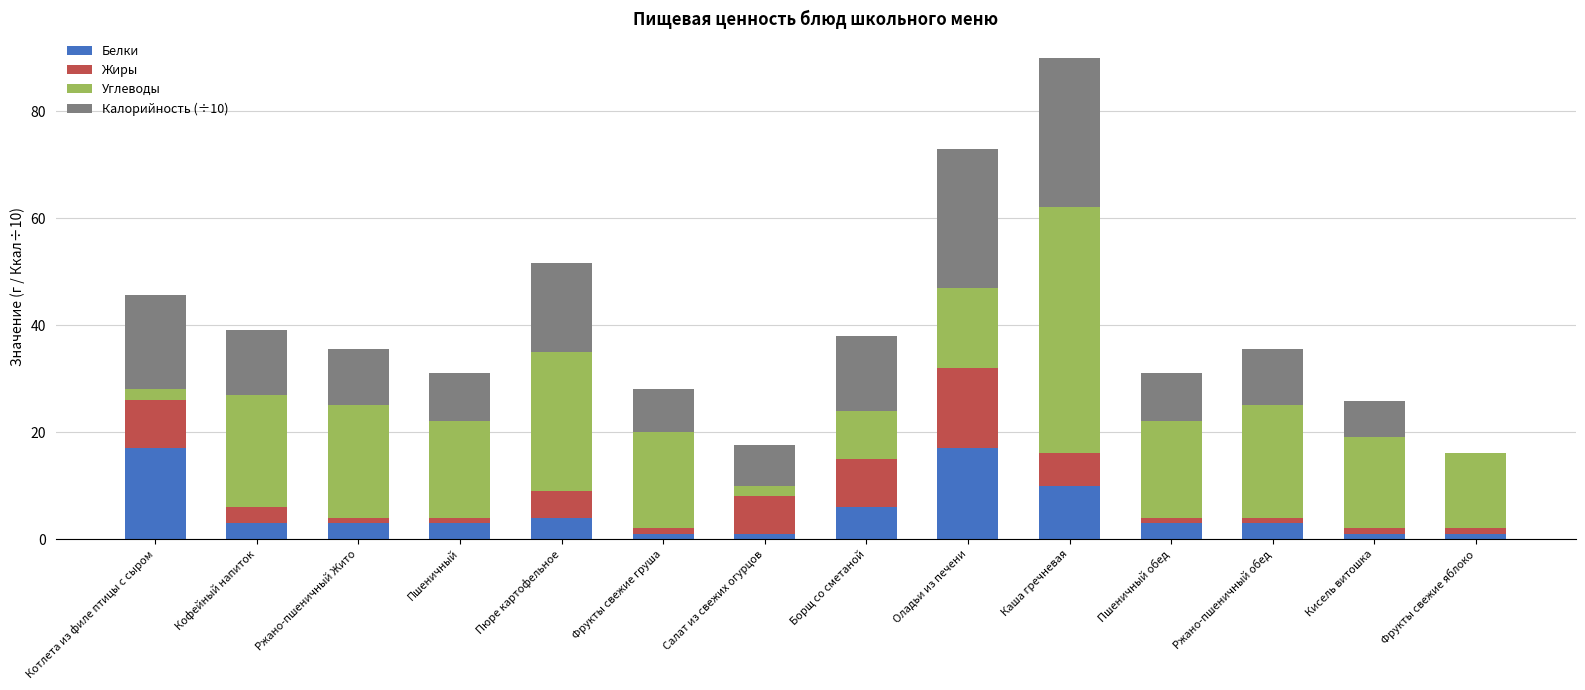

What is the sum of all Белки values?

73.0